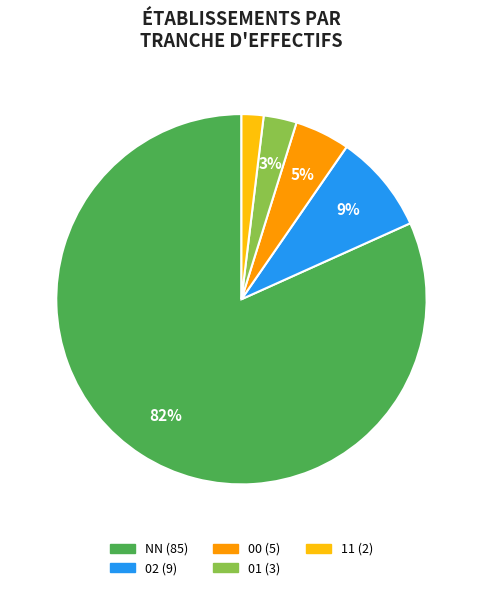

To the nearest percent, what is the average slice percentage?

20%